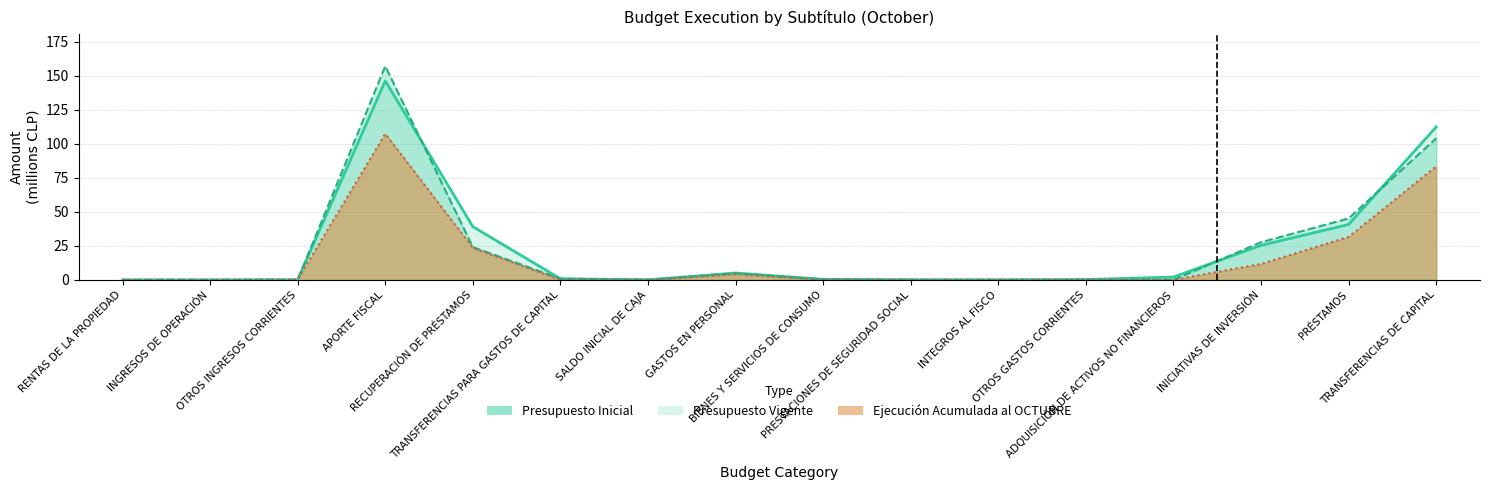

What is the value of the Presupuesto Vigente point at the 15th from the left?

40.7